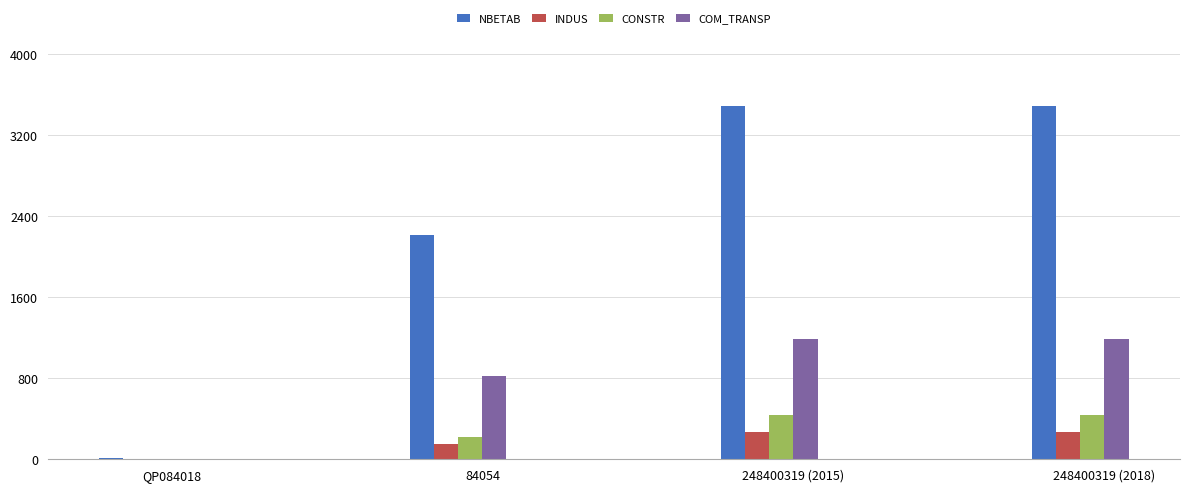

Read the CONSTR value at 248400319 (2018).

440